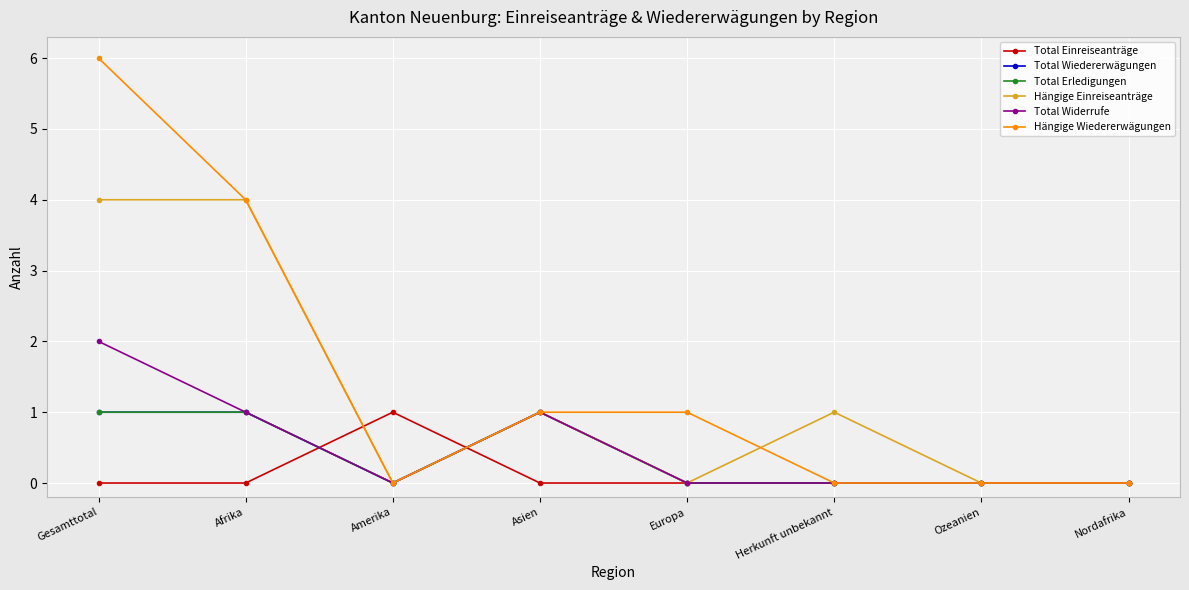

Is this an area chart (filled region under the line)?

No